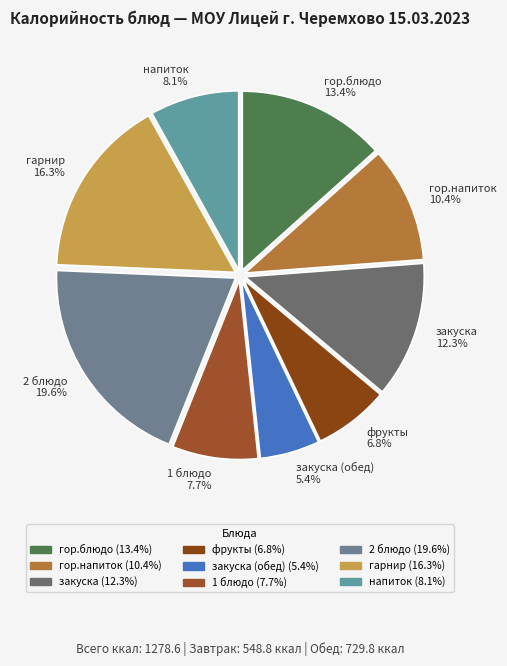

What percentage do 2 блюдо 19.6% and фрукты 6.8% together represent?

26.4%